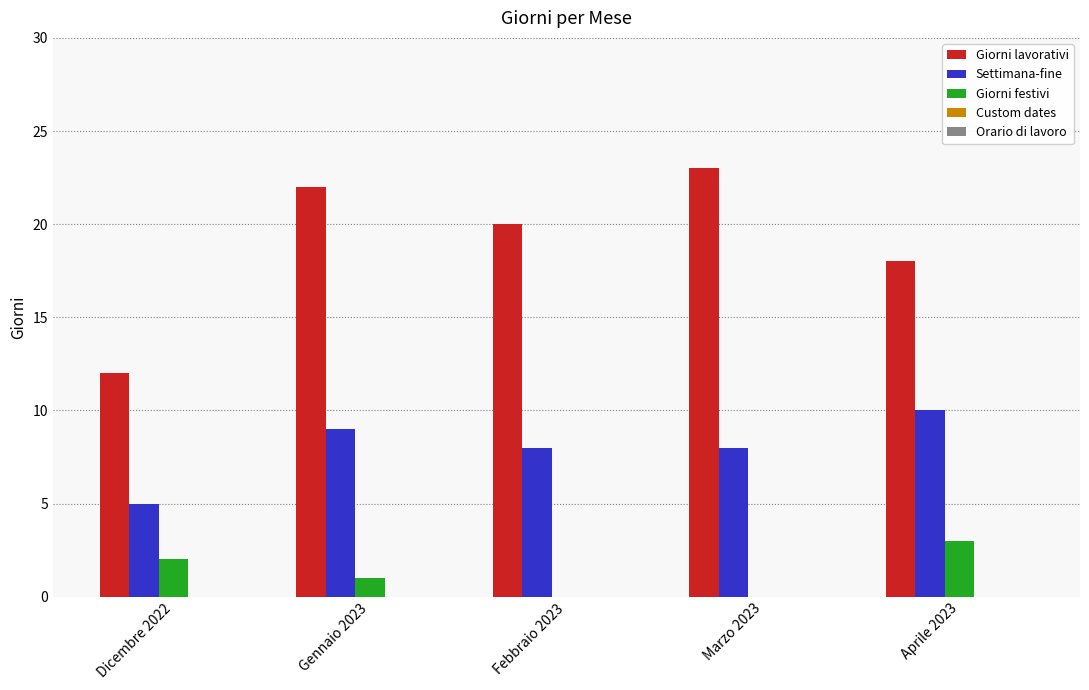

The value of Giorni lavorativi at Marzo 2023 is 23. True or false?

True